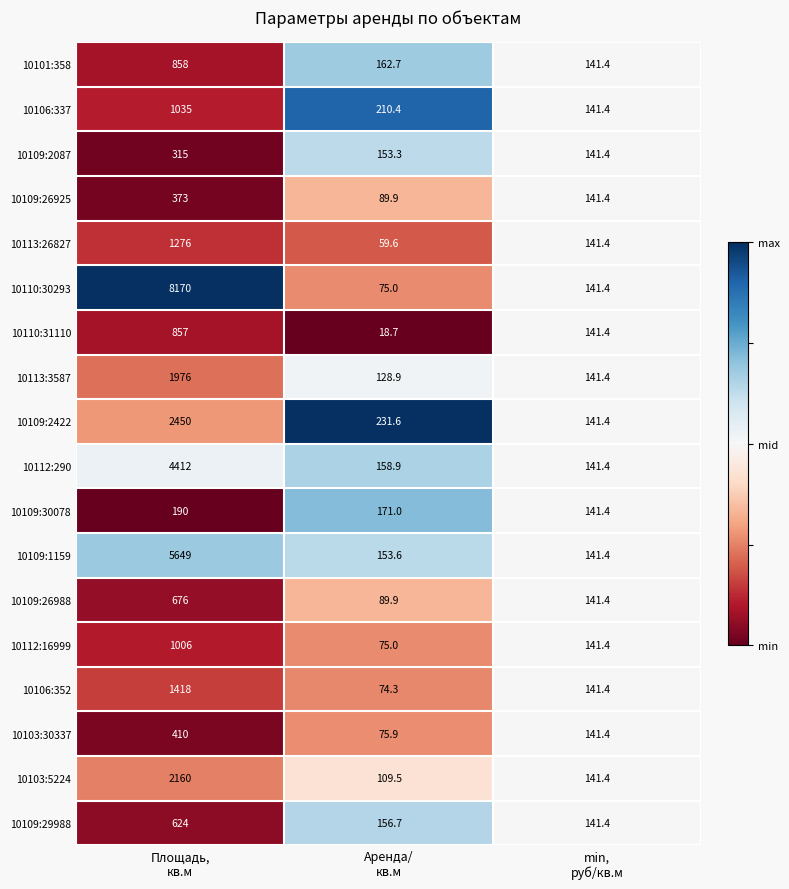

How many series are shown in this chart?

18